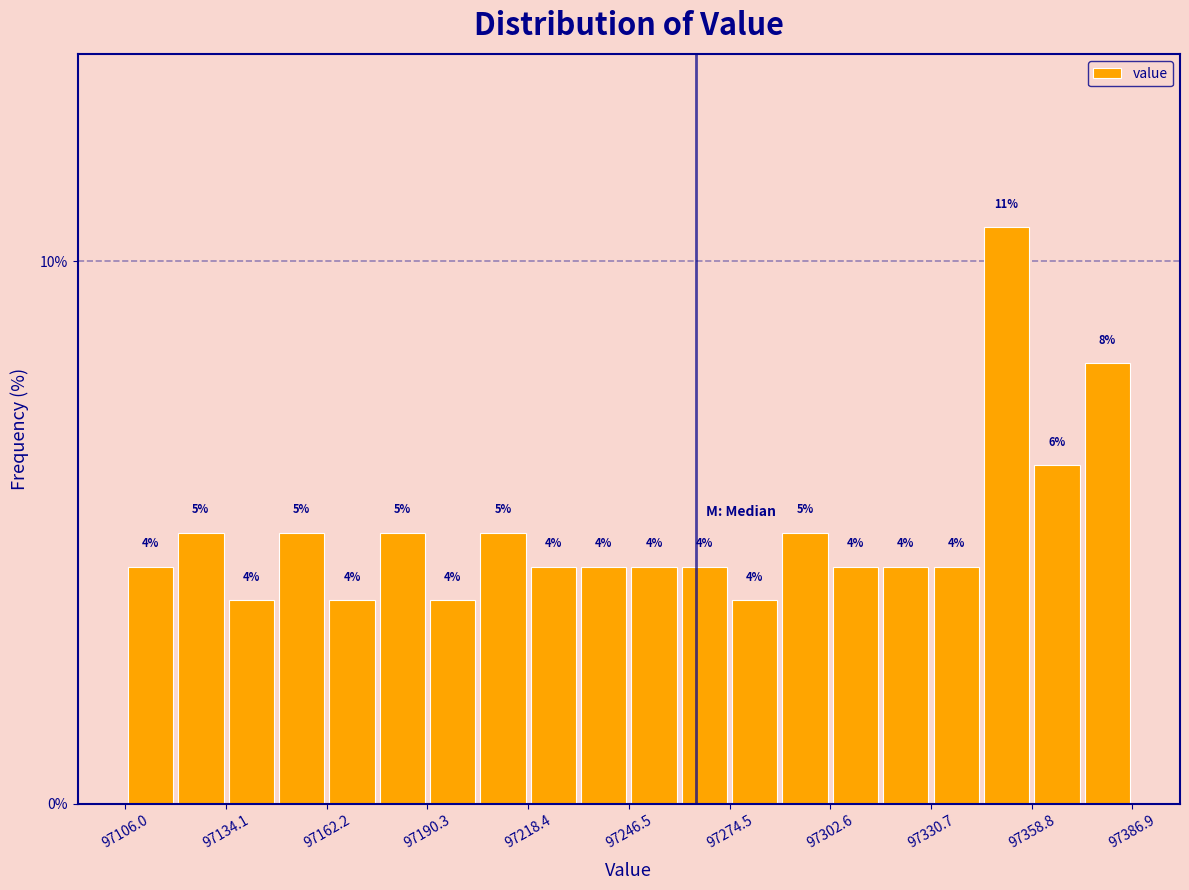

Around what value on the x-axis is the tallest bar? Give the approximate position of its centre, as read against the axis.

97350